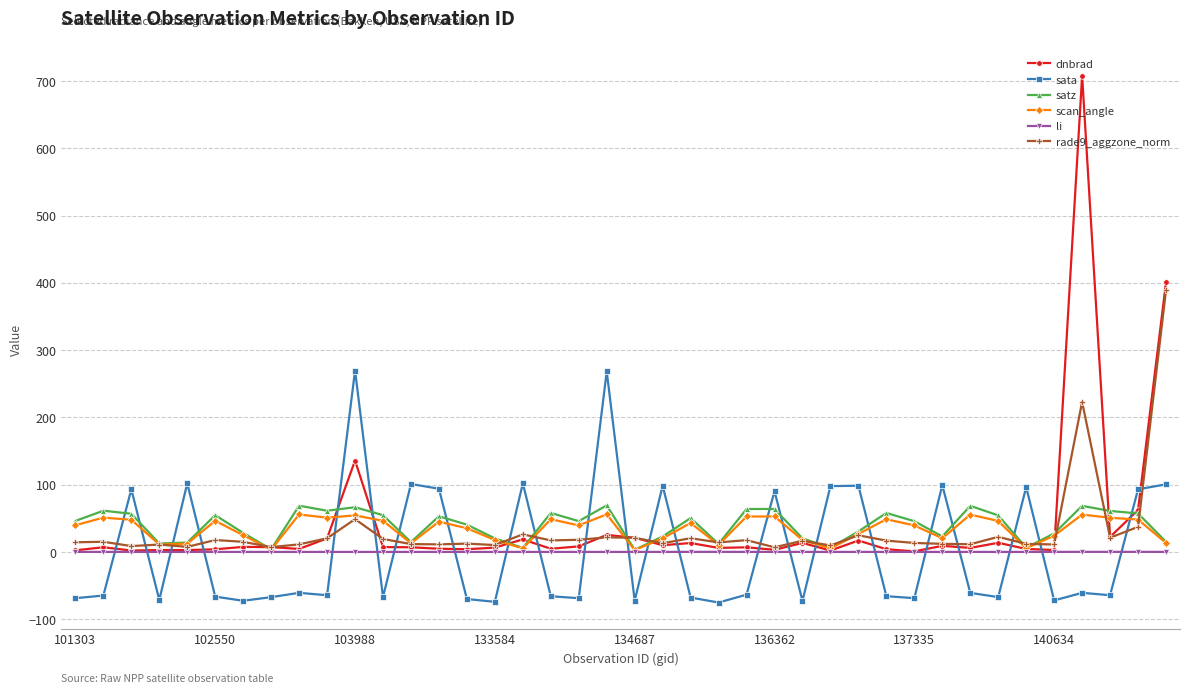

True or false: li has more than 0 interior local peaks.

True